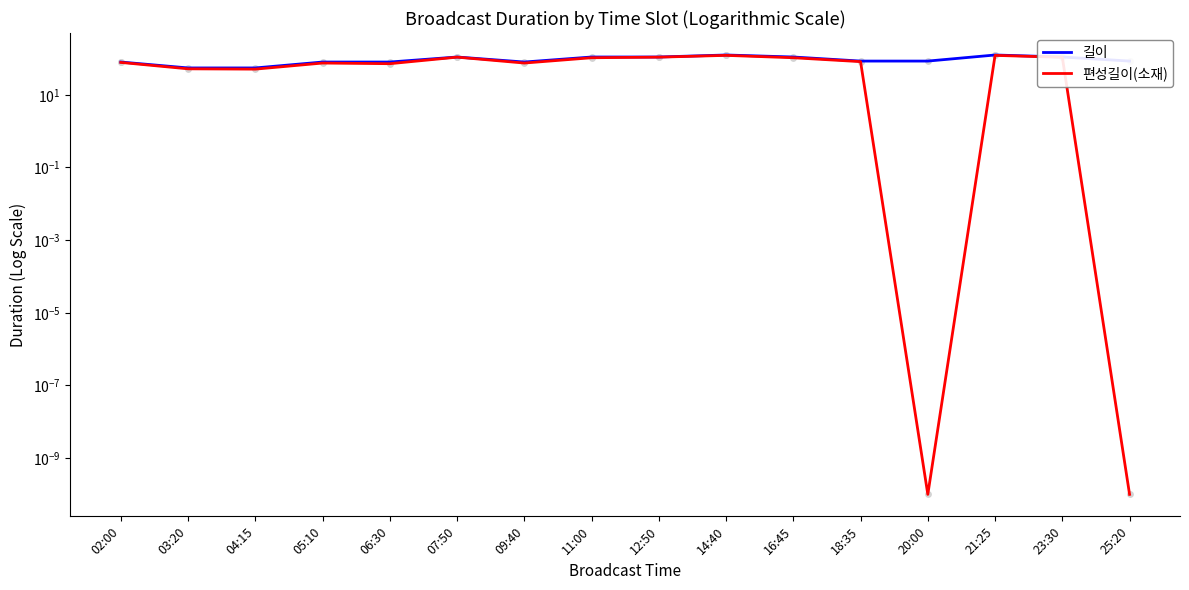

Which series has the largest Y range (max minus min)?

편성길이(소재)